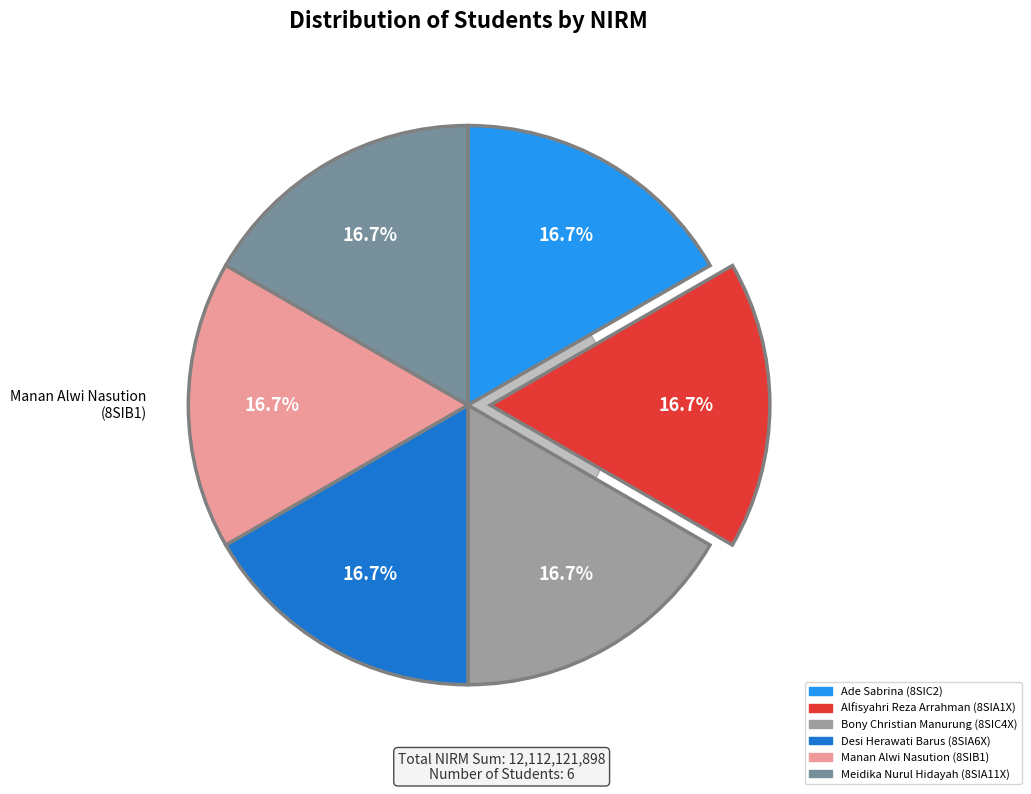

To the nearest percent, what is the combined percentage of Ade Sabrina and Bony Christian Manurung?

33%